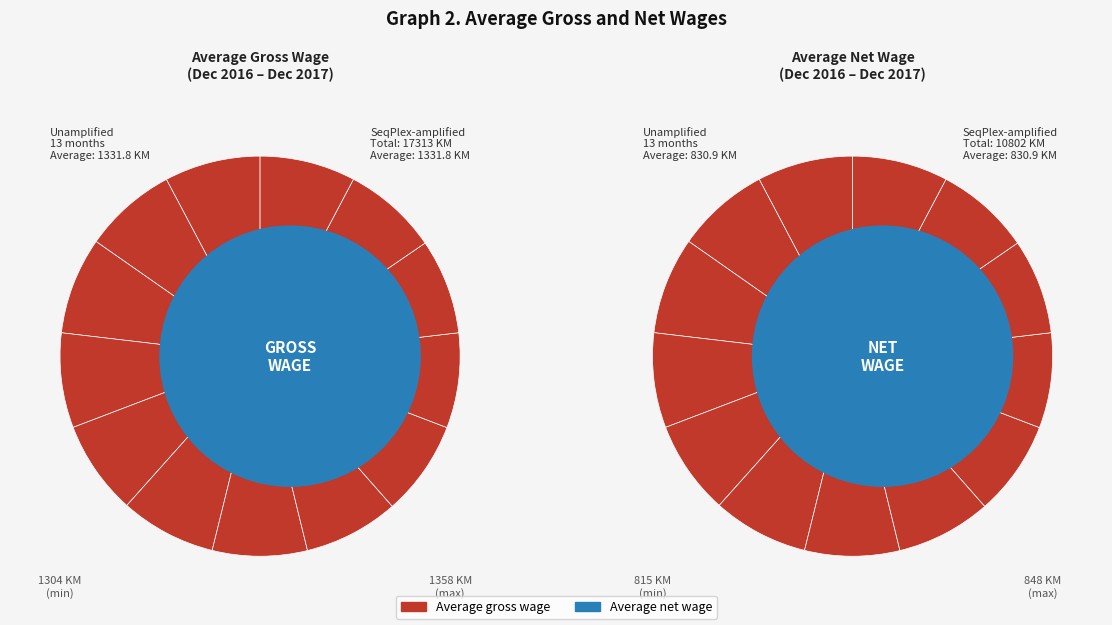

Between Dec 2016 and Feb, which is larger?

Feb